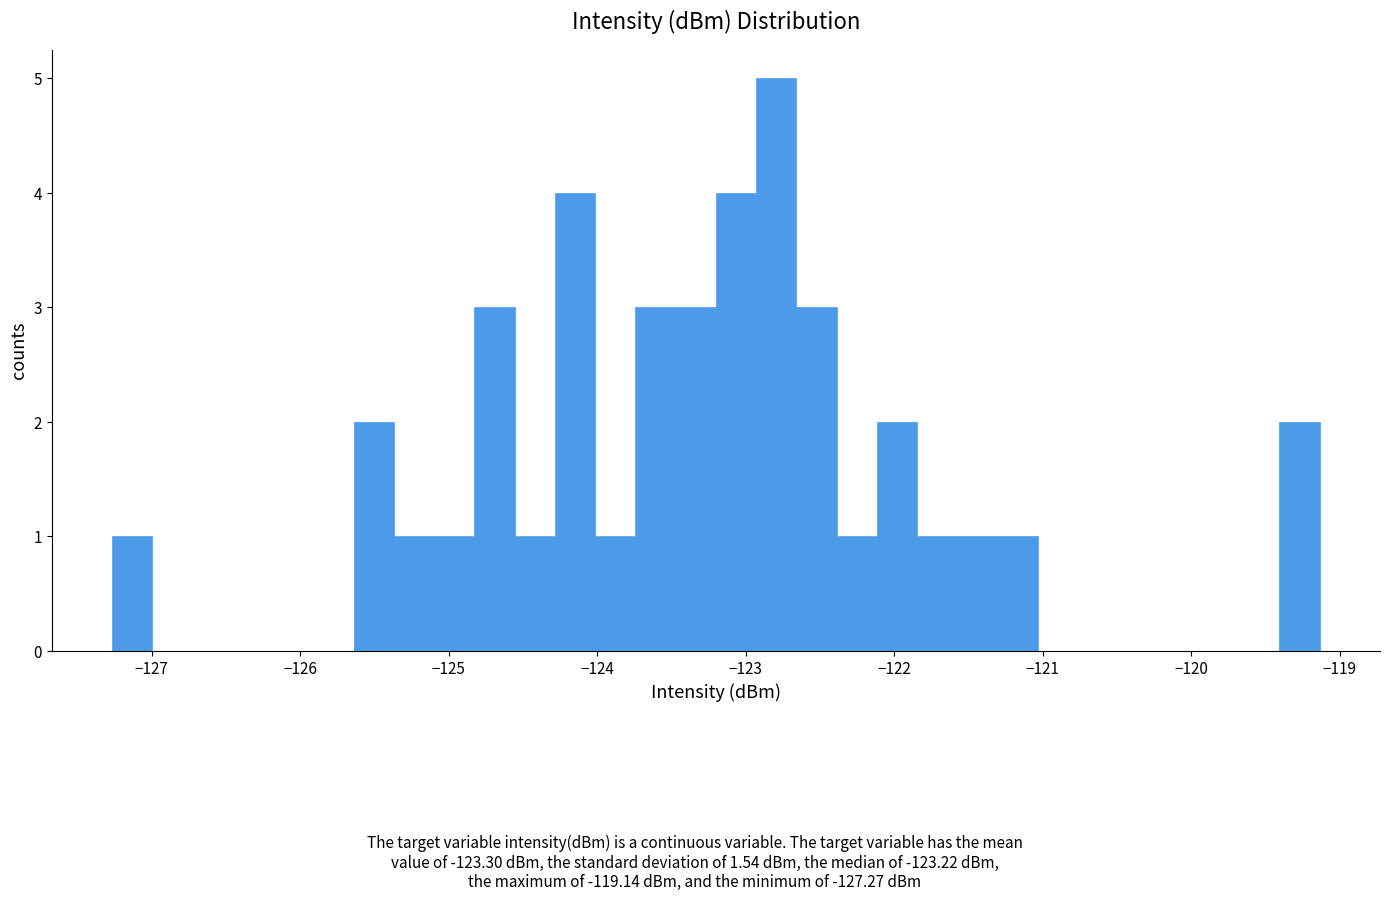

Around what value on the x-axis is the tallest bar? Give the approximate position of its centre, as read against the axis.

-122.8